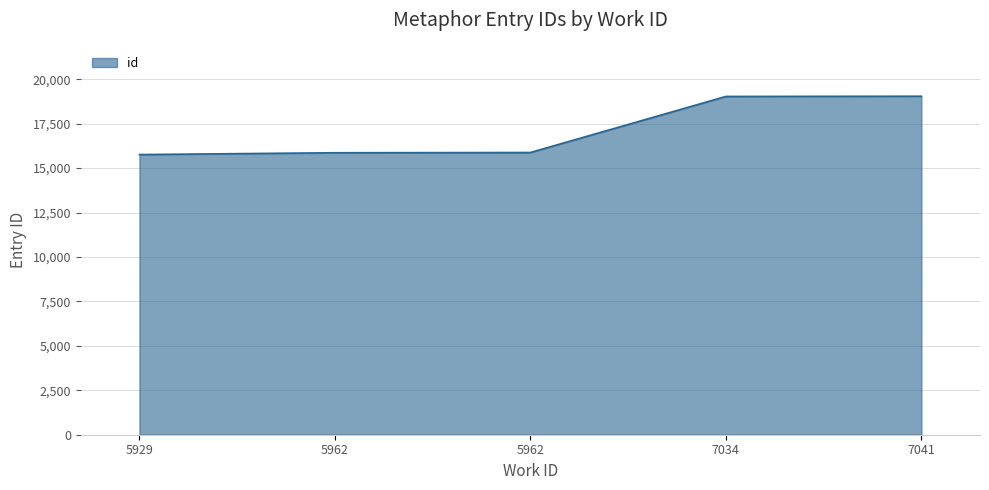

Is this an area chart (filled region under the line)?

Yes